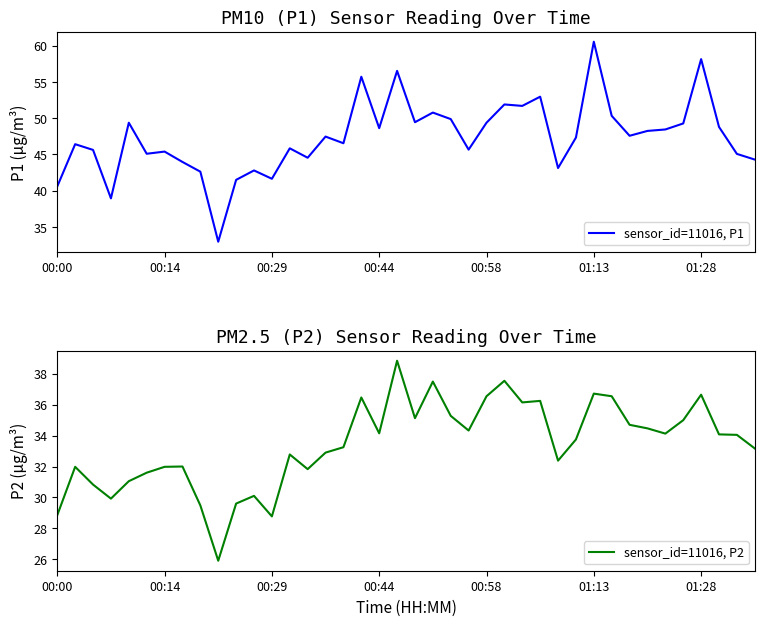

At which label does sensor_id=11016, P1 reach its peak?

01:13